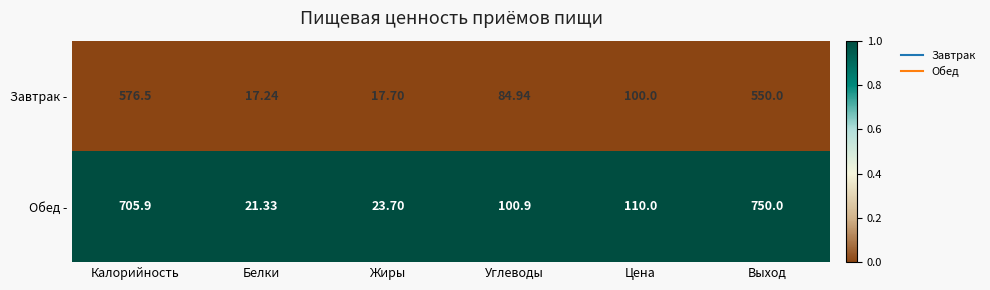

At Белки, list the series in order from largest to smallest.

Обед -, Завтрак -